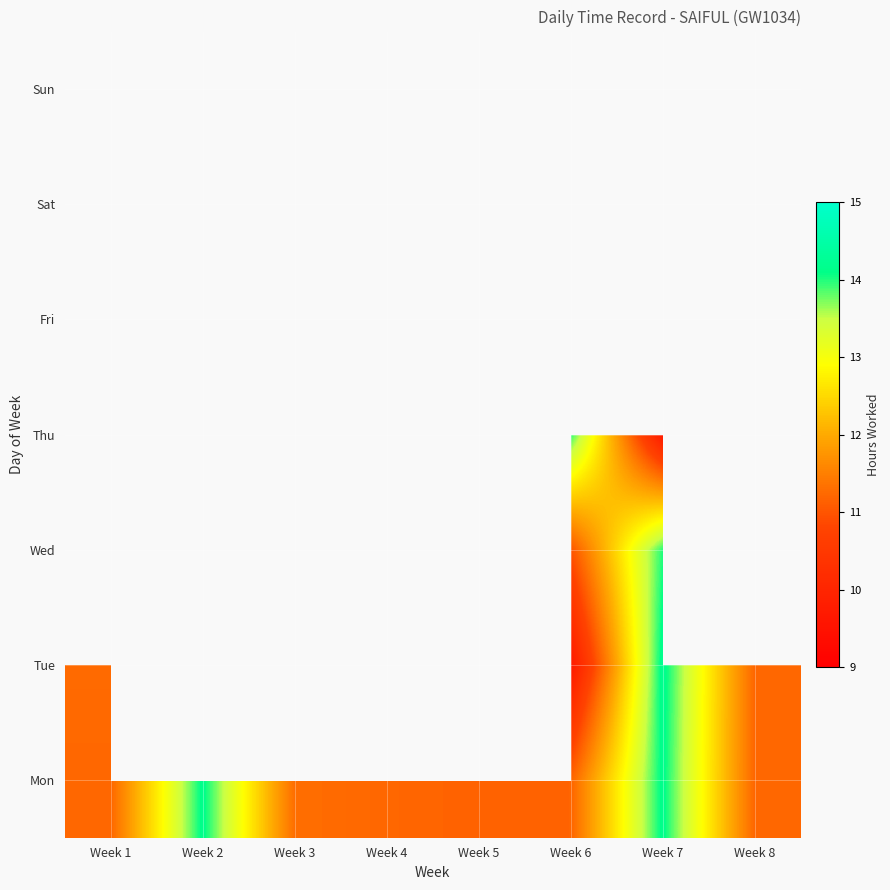

What is the maximum value shown in the chart?

14.2